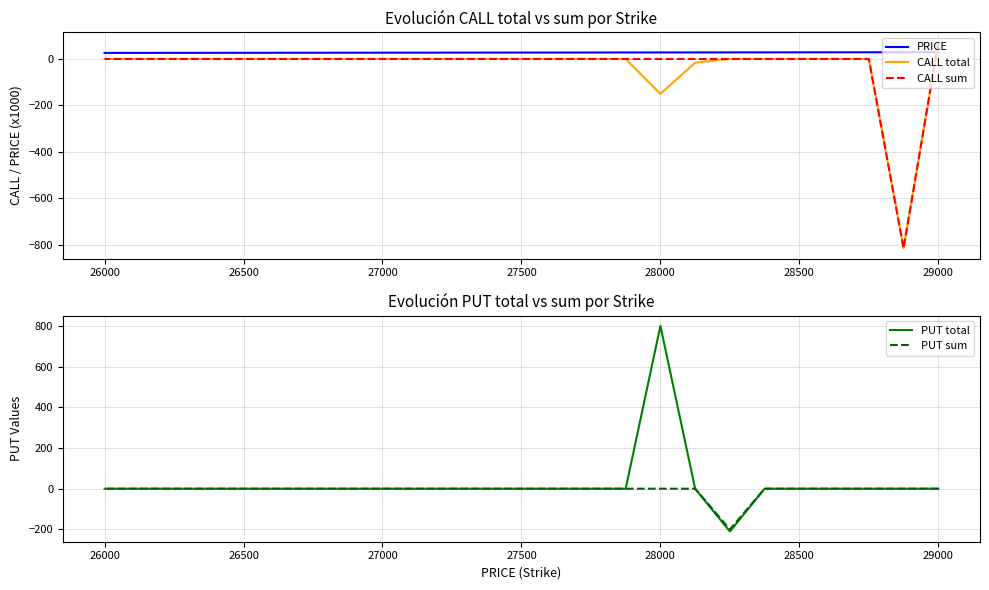

Which series has the largest range (max minus min)?

PUT total